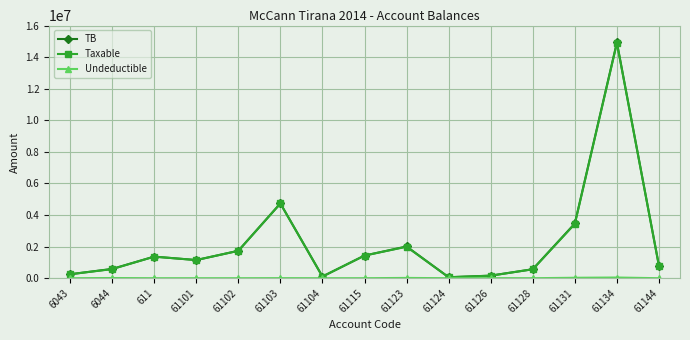

How many distinct data groups are displayed?

3